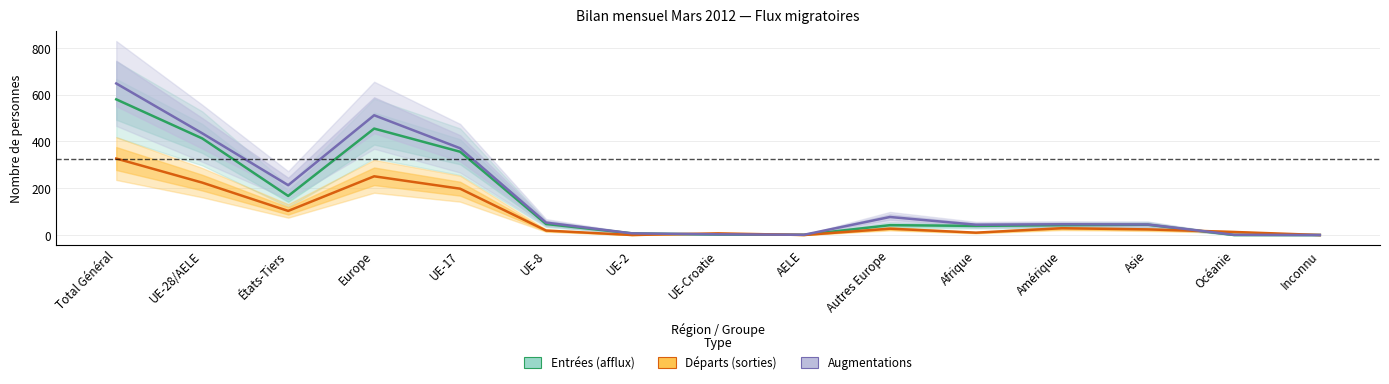

Is it true that Départs (sorties) equals 138 at UE-2?

False